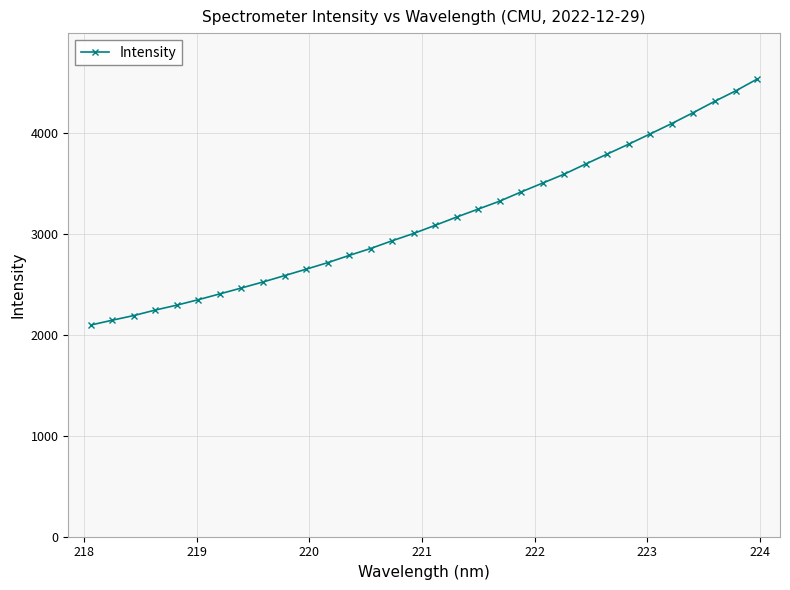

What is the maximum value shown in the chart?

4534.4